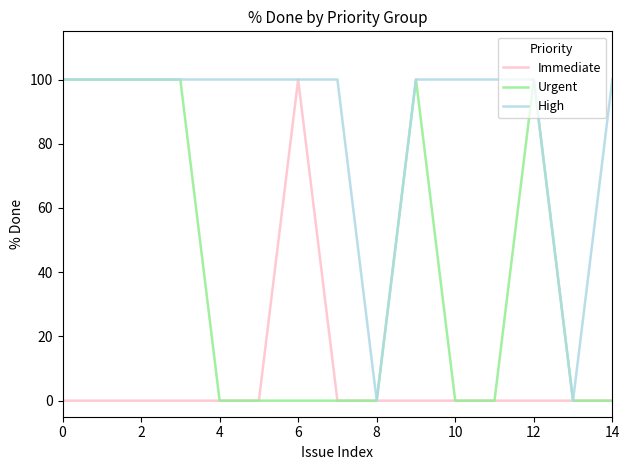

Reading left to right, extract all data points from this chart.

Immediate: 0	0	0	0	0	0	100	0	0	0	0	0	0	0	0
Urgent: 100	100	100	100	0	0	0	0	0	100	0	0	100	0	0
High: 100	100	100	100	100	100	100	100	0	100	100	100	100	0	100